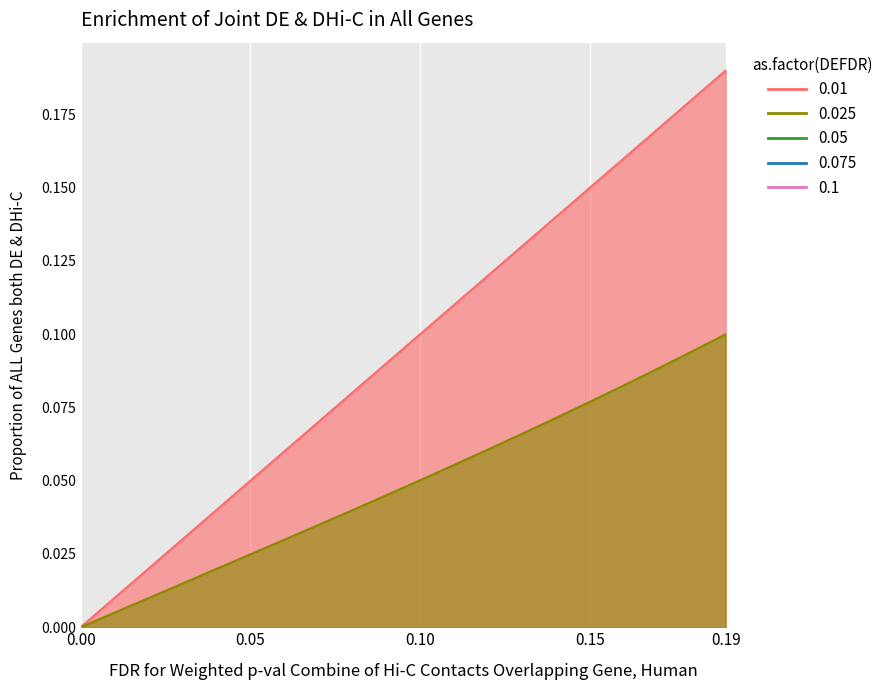

What is the sum of the p values at 0.03 and 0.08?

0.1